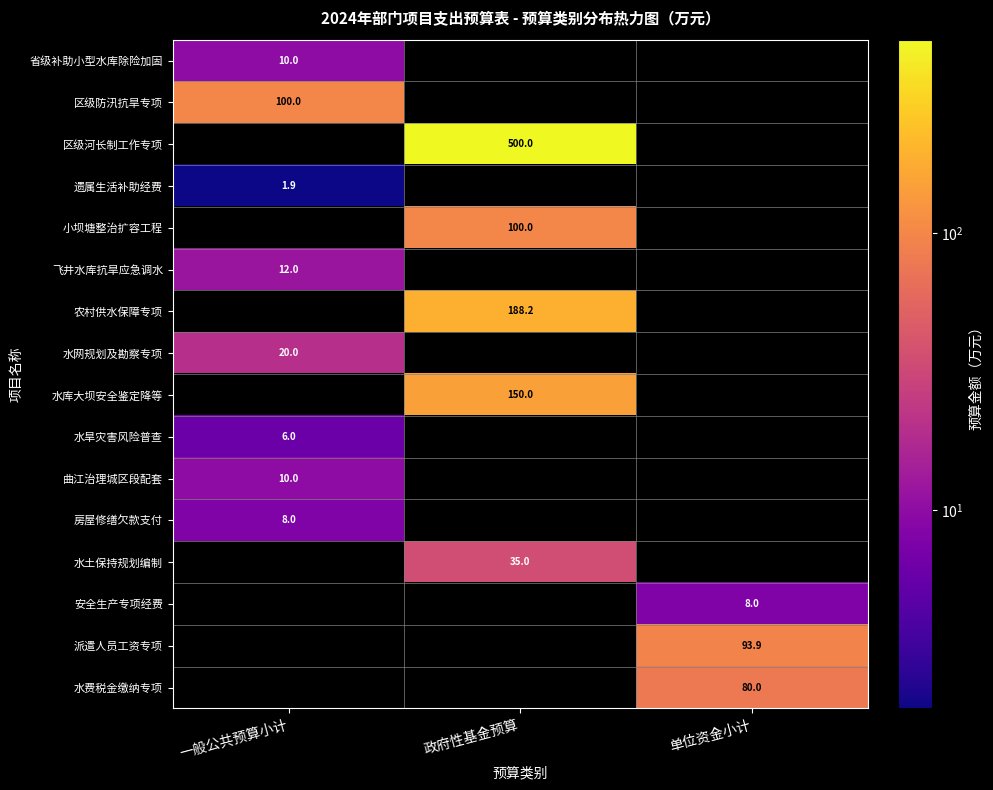

True or false: 省级补助小型水库除险加固 has a value of 14.8 at 一般公共预算小计.

False